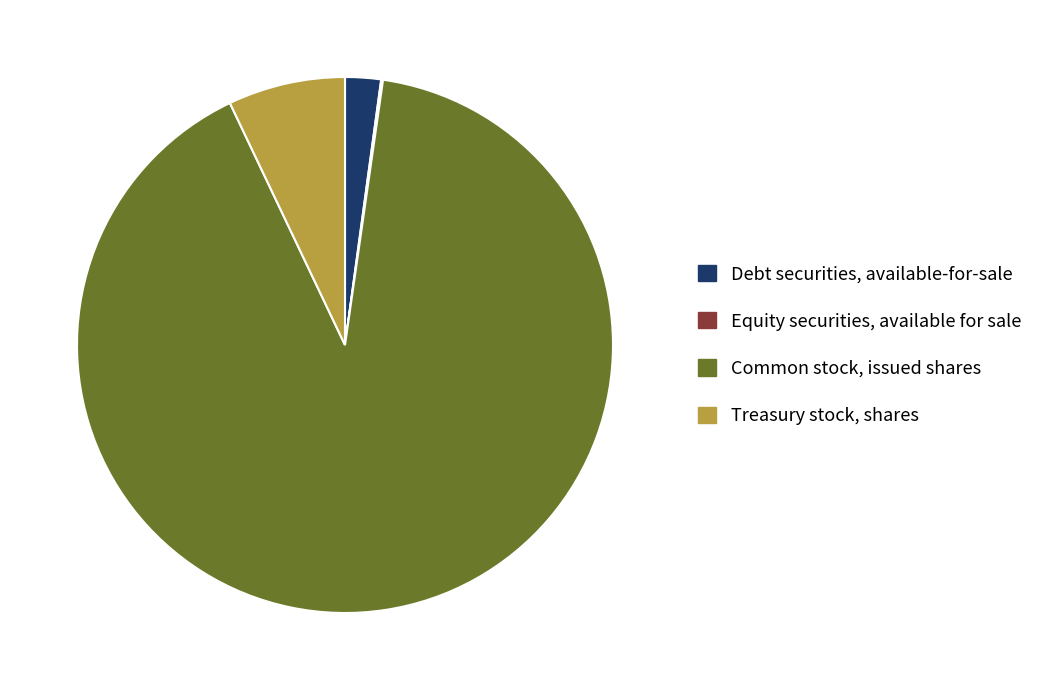

Which category has the biggest portion of the pie?

Common stock, issued shares